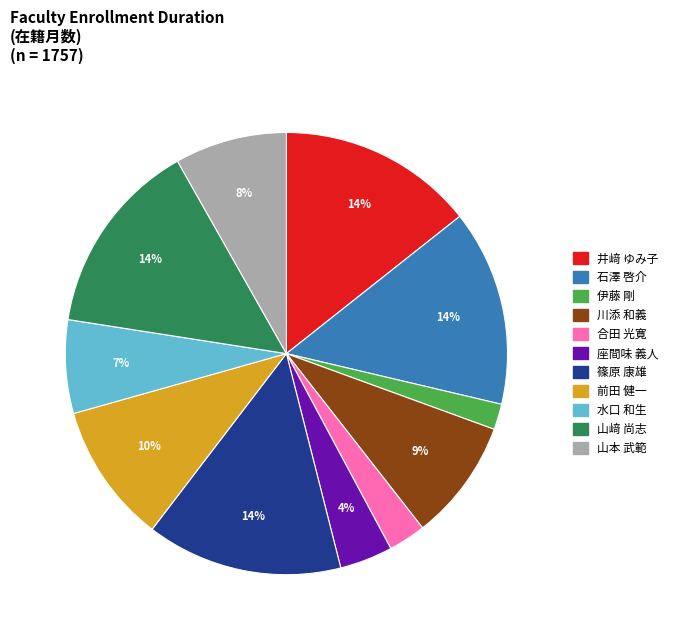

Is there a majority slice in this chart?

No